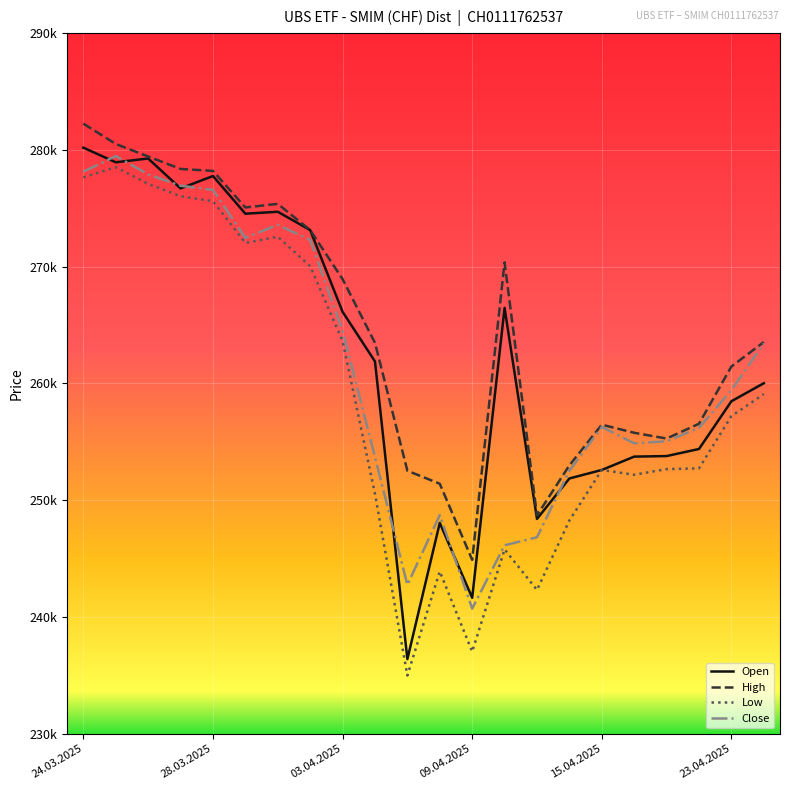

Does the chart have visible grid lines?

Yes